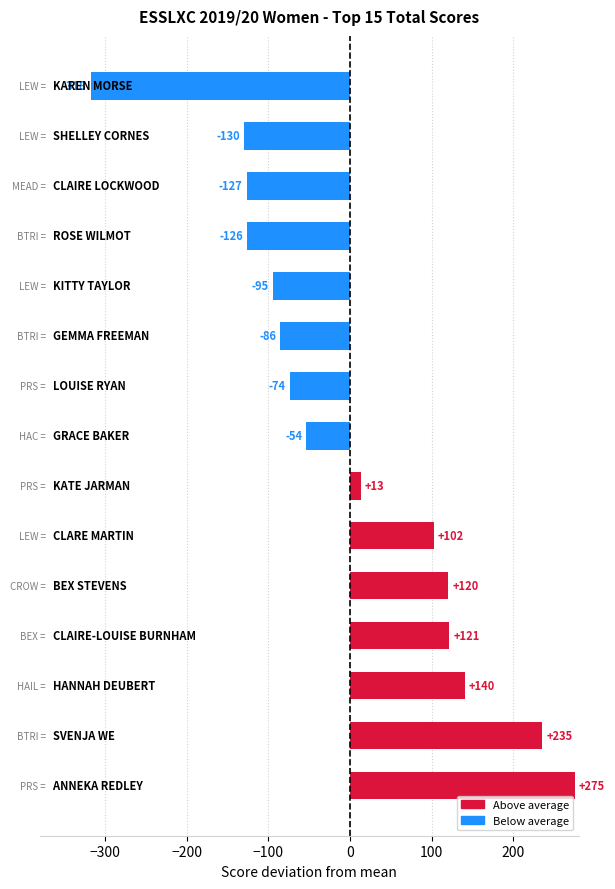

What is the greatest value displayed?

275.3